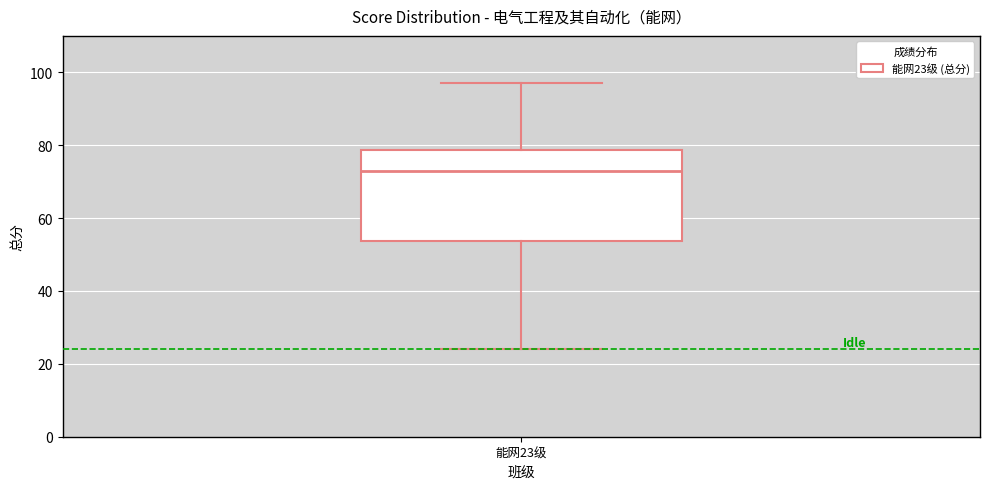

Where does the lower whisker of the box for 能网23级 end on the y-axis? The values are not printed on the chart, so give them approximately, as read against the axis.

24